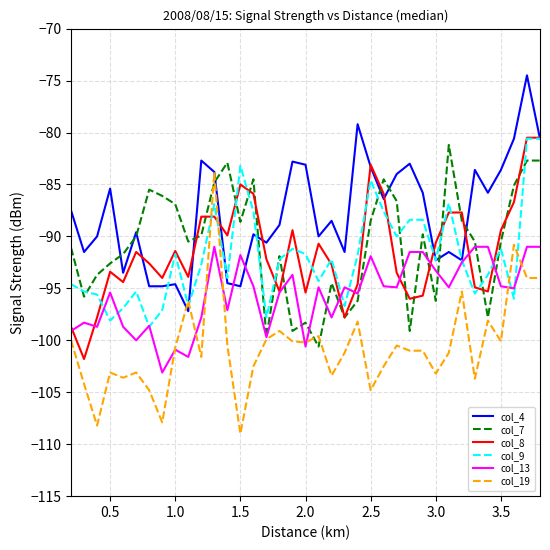

Which series has the largest total across all categories?

col_4